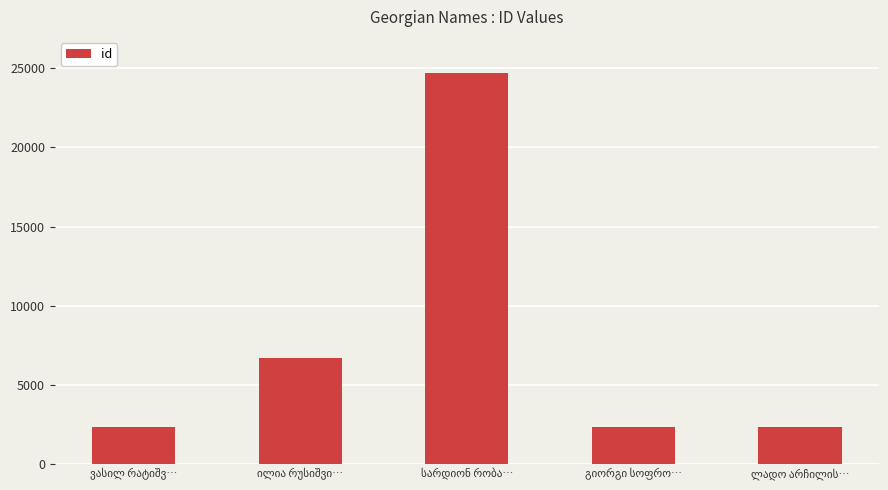

What is the value of the 2nd bar from the left?

6667